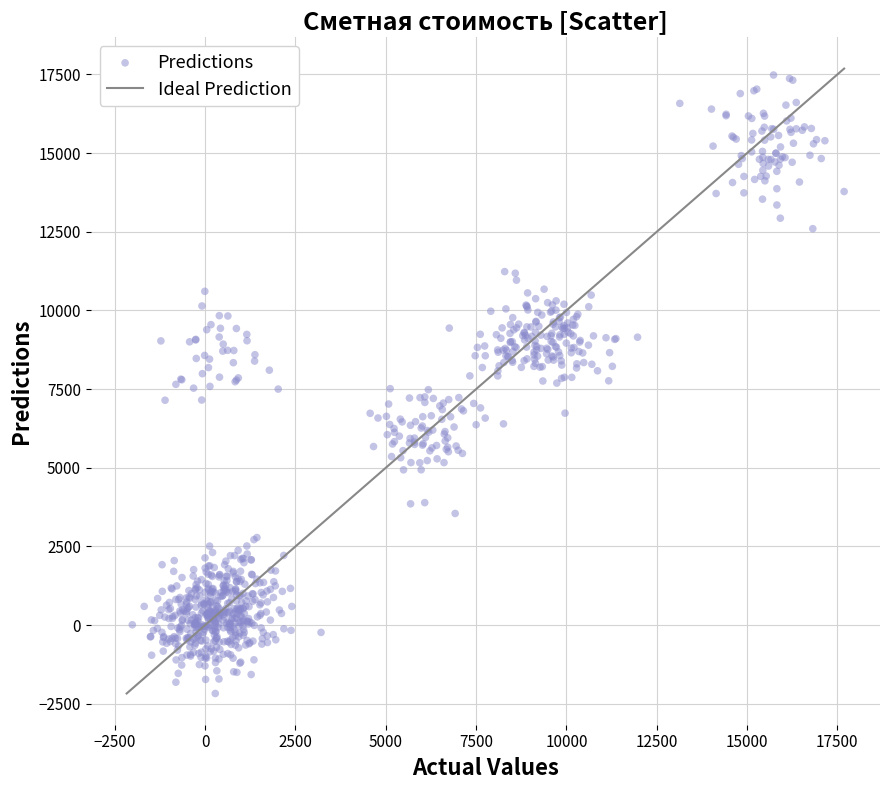

What is the range of X values (max minus min)?

19705.1